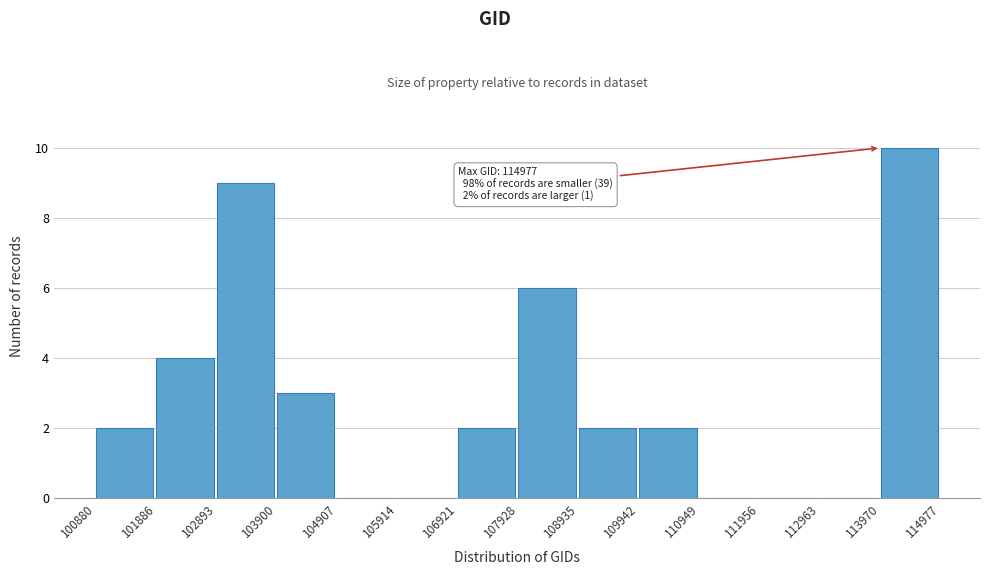

Over which range of the x-axis is the bar tallest?

113970 to 114977